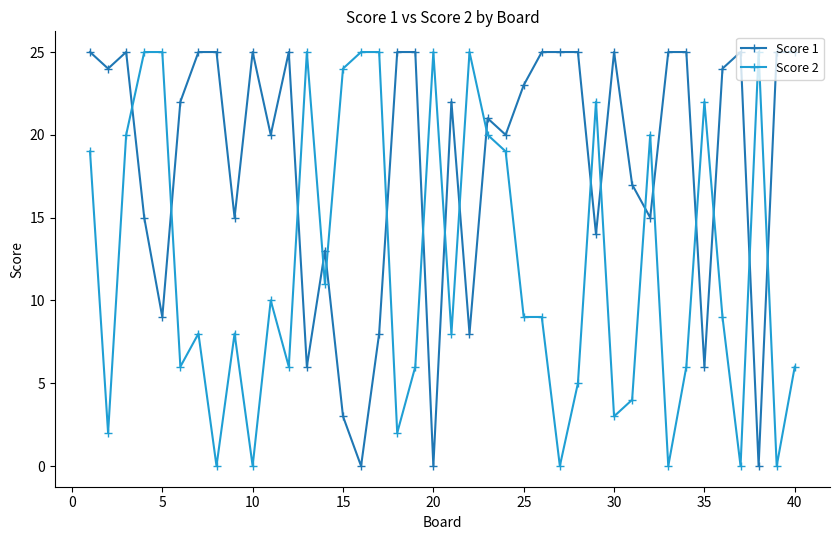

What is the highest value of the Score 1 series?

25